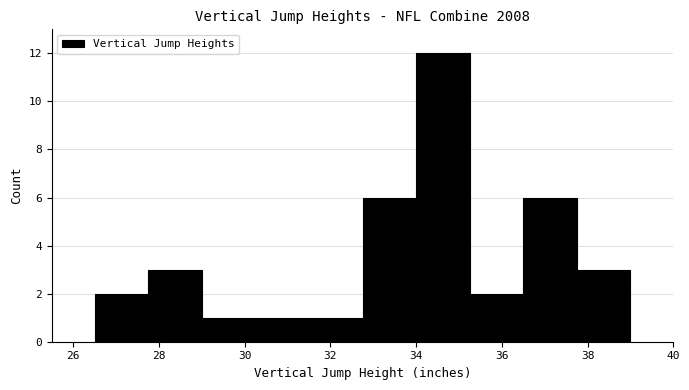

Reading left to right, list every bar in this chart as the range it spans on the x-axis followed by its height. Neither the bar edges nor the heights are printed on the chart, so give them approximately, as read against the axes.

26.50 to 27.75: 2
27.75 to 29.00: 3
29.00 to 30.25: 1
30.25 to 31.50: 1
31.50 to 32.75: 1
32.75 to 34.00: 6
34.00 to 35.25: 12
35.25 to 36.50: 2
36.50 to 37.75: 6
37.75 to 39.00: 3